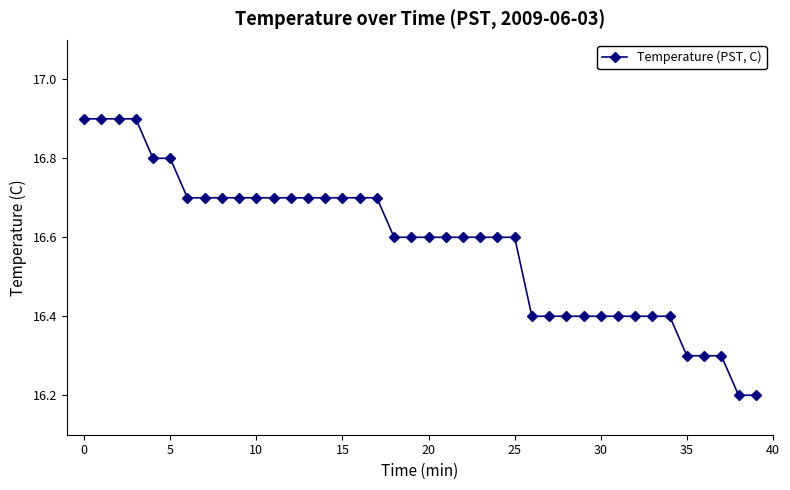

What is the value of the 17th point from the left?

16.7